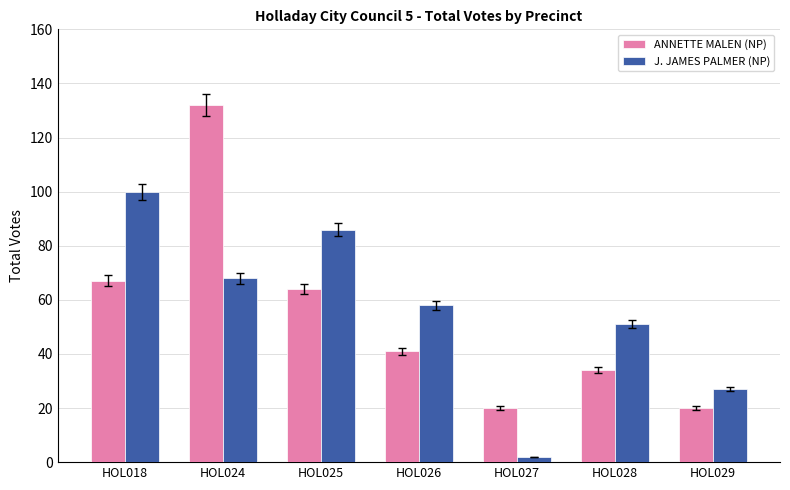

Where does the ANNETTE MALEN (NP) series first go above 41?

HOL018